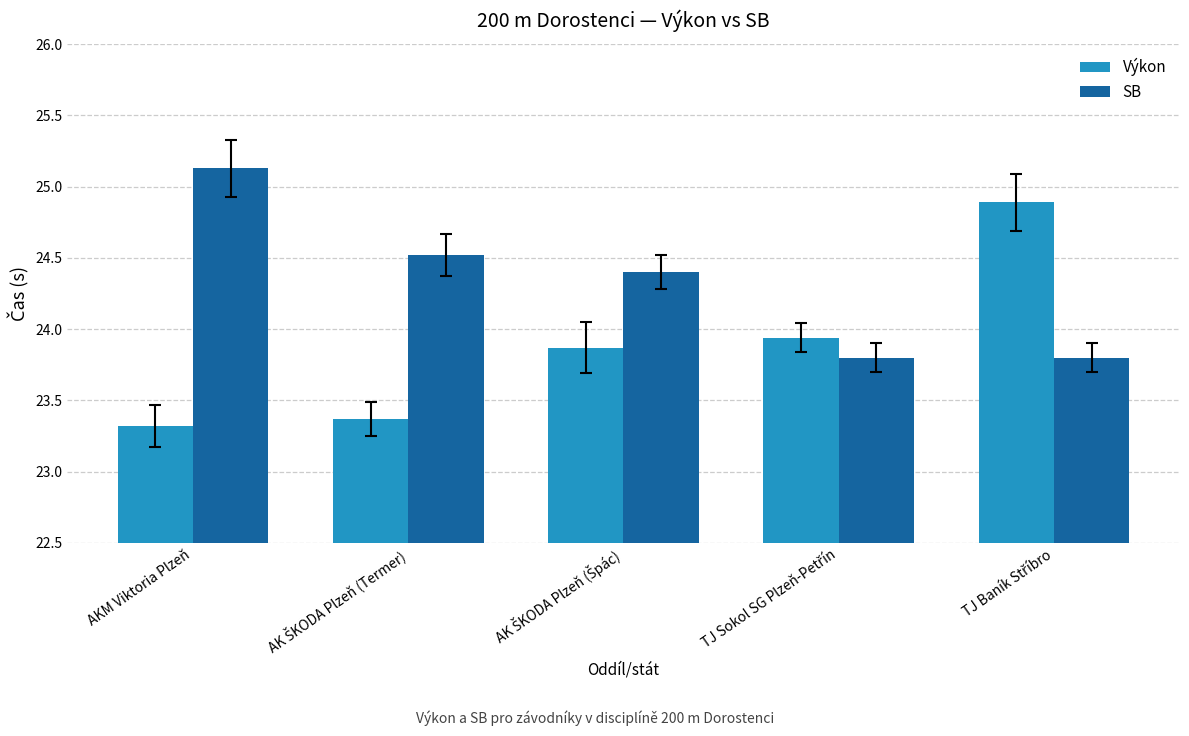

Where does the SB series first go above 24?

AKM Viktoria Plzeň